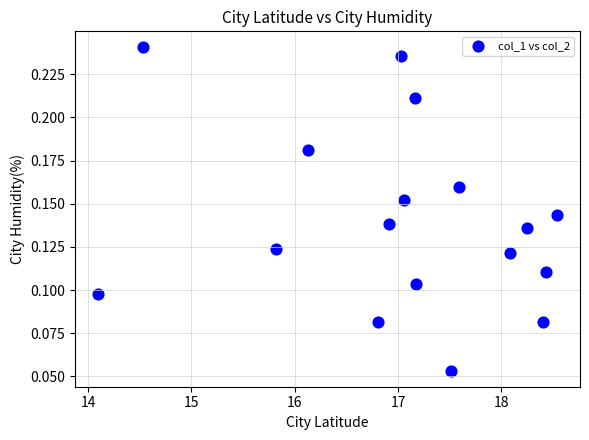

What is the range of X values (max minus min)?

4.4